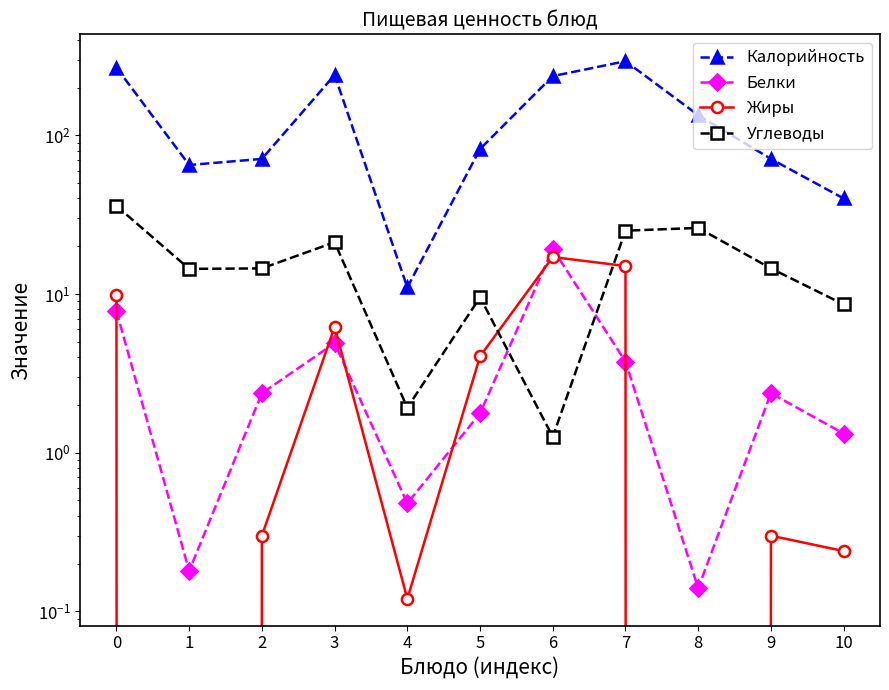

True or false: Жиры has a value of 9.9 at 0.

True